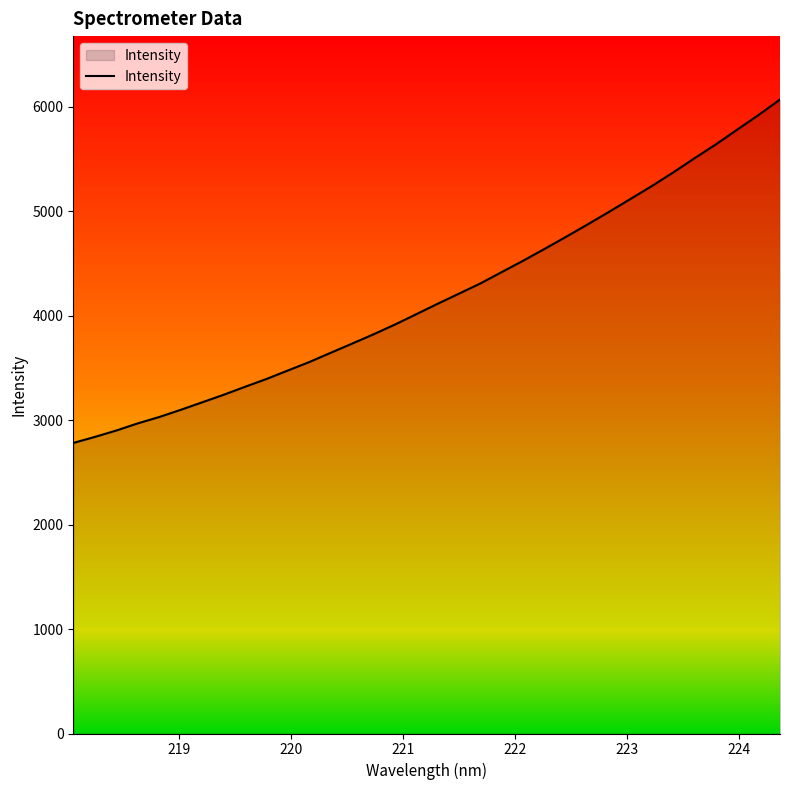

Does the chart display data point markers on the line(s)?

No